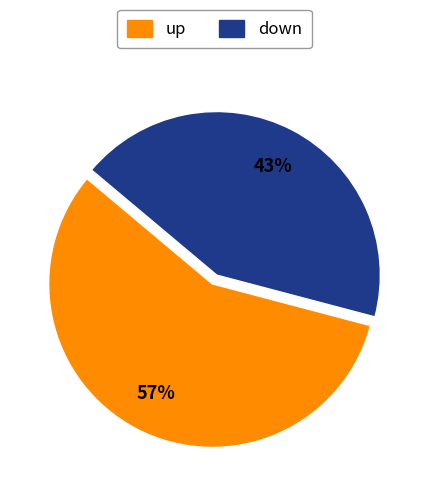

To the nearest percent, what is the combined percentage of up and down?

100%